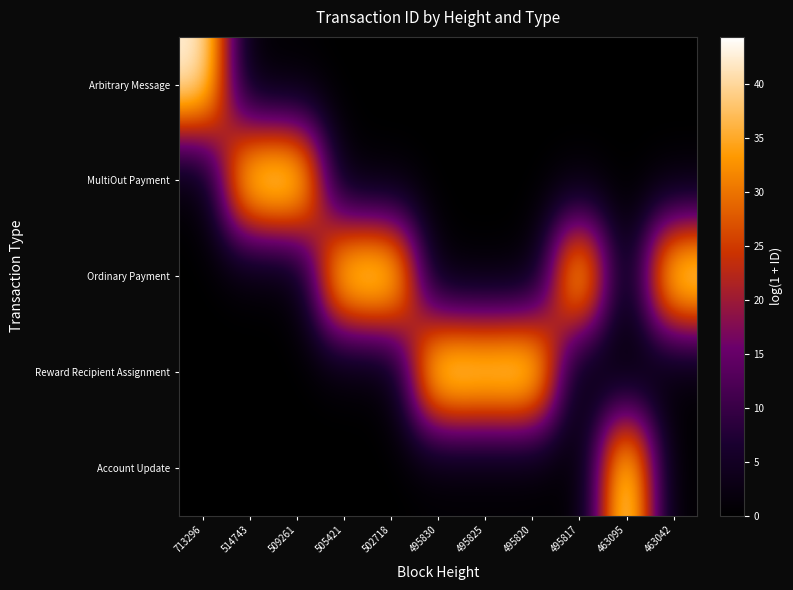

Rank the series by their maximum value, from highest to lowest.

Reward Recipient Assignment, MultiOut Payment, Account Update, Ordinary Payment, Arbitrary Message